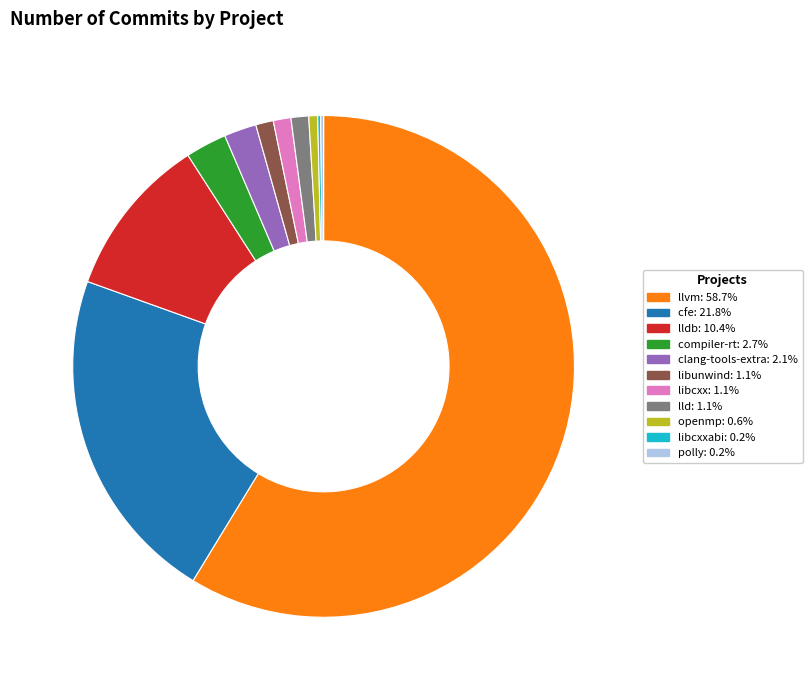

Is there any slice that represents more than half of the pie?

Yes